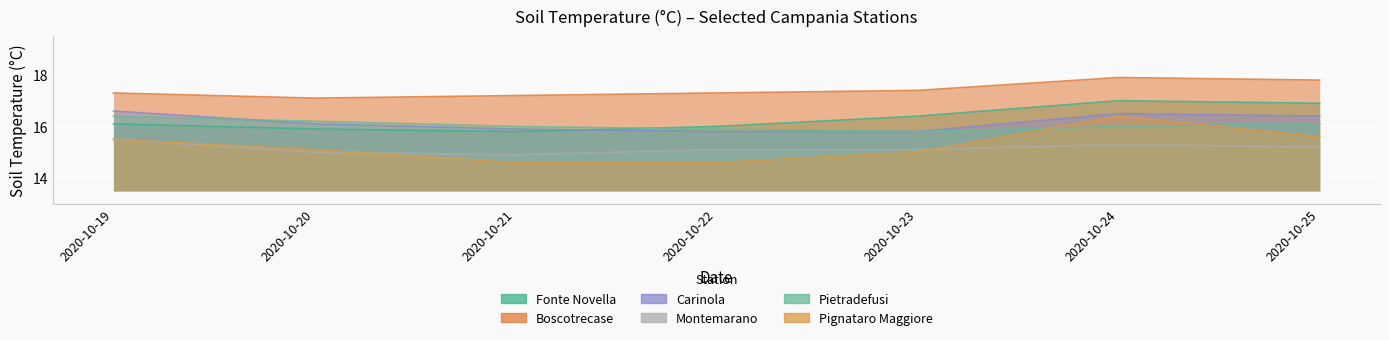

Where is the first local minimum for Fonte Novella?

2020-10-21